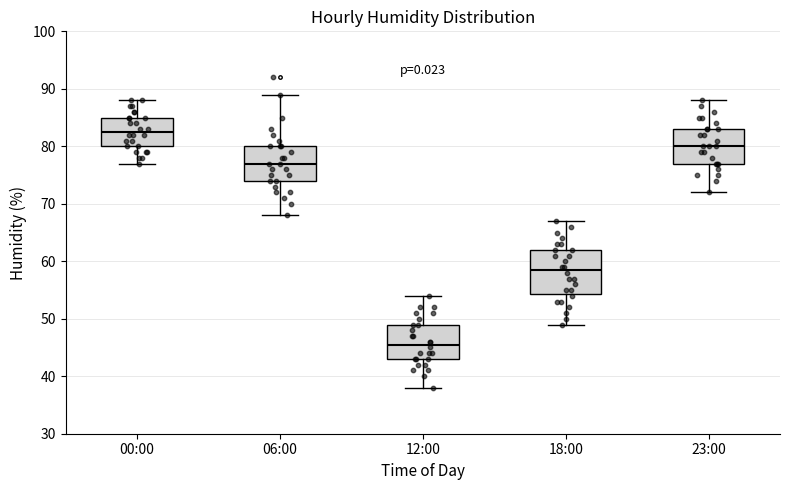

Comparing the boxes themselves (not the whiskers), which one is the tallest?

18:00